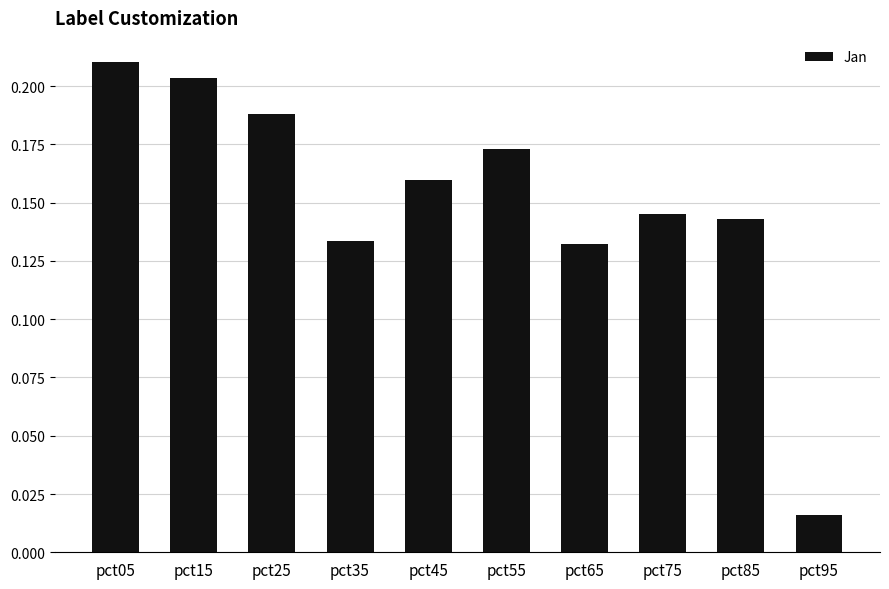

What is the sum of all values?

1.5